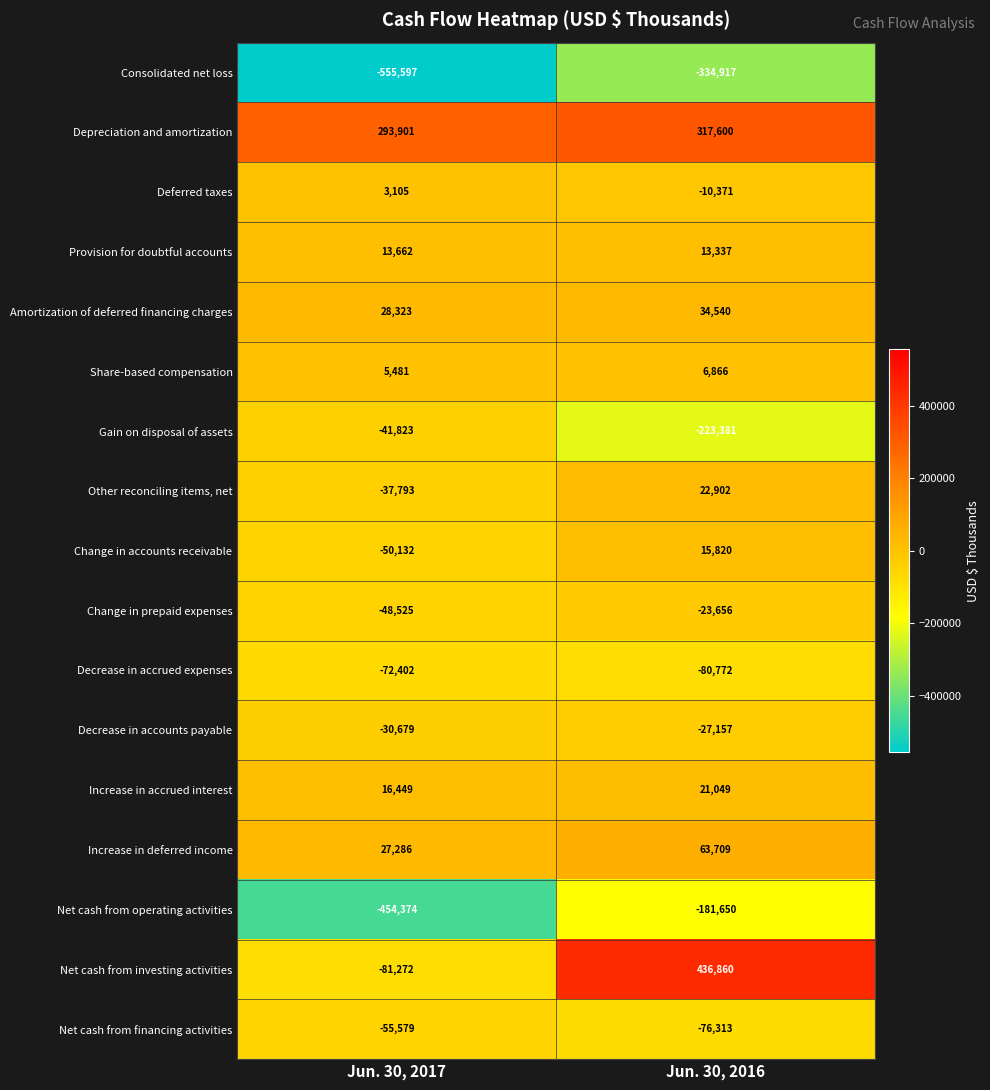

What is the difference between the highest and lowest values at Jun. 30, 2017?

849498